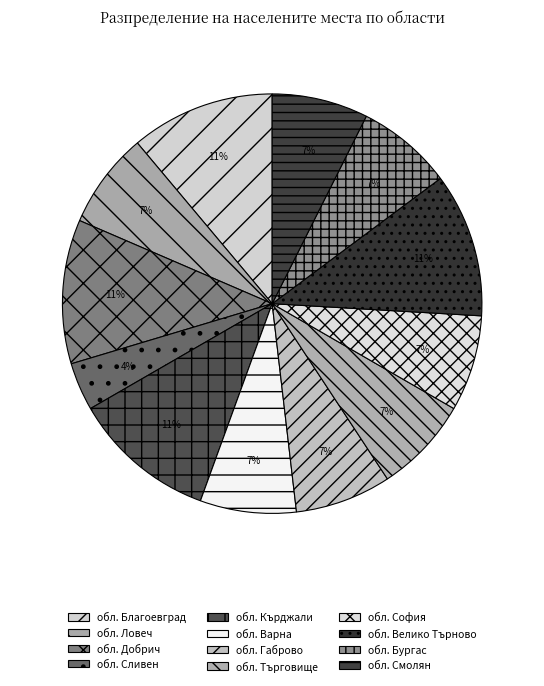

What is the change in value from обл. Кърджали to обл. Габрово?

-1